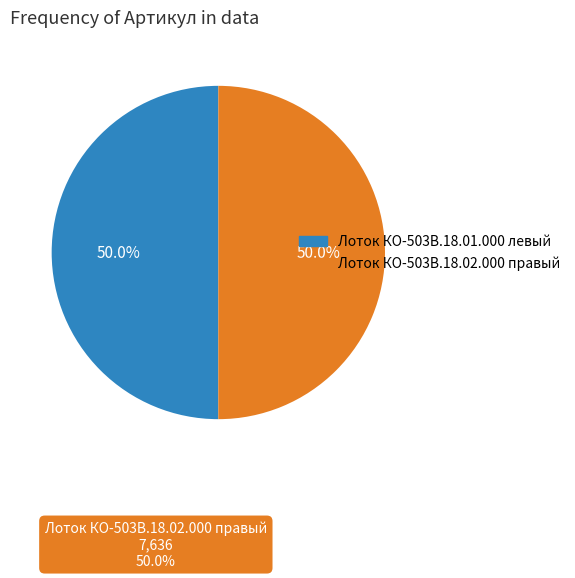

What is the total percentage of Лоток КО-503В.18.01.000 левый and Лоток КО-503В.18.02.000 правый?

100.0%